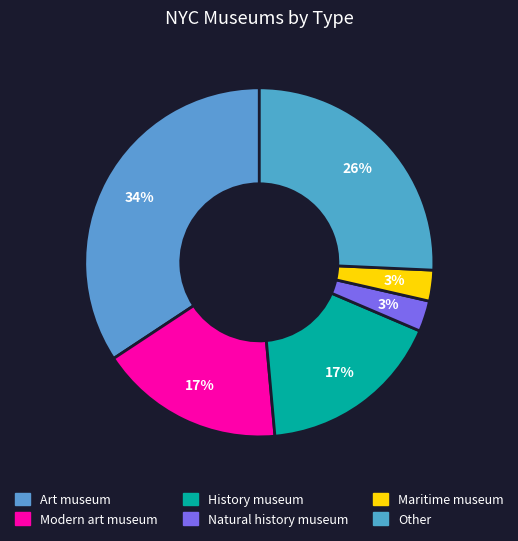

To the nearest percent, what is the average slice percentage?

17%